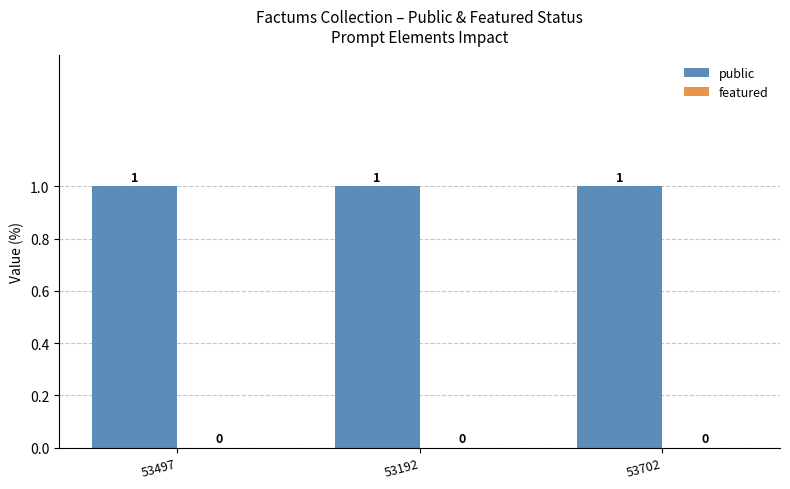

At how many categories does at least one series exceed 0?

3